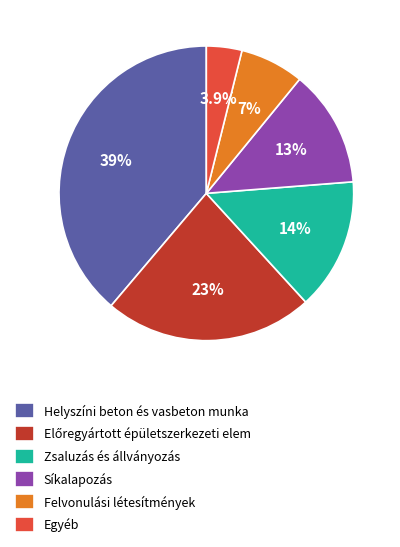

What is the ratio of the value at Síkalapozás to the value at Zsaluzás és állványozás?

0.9